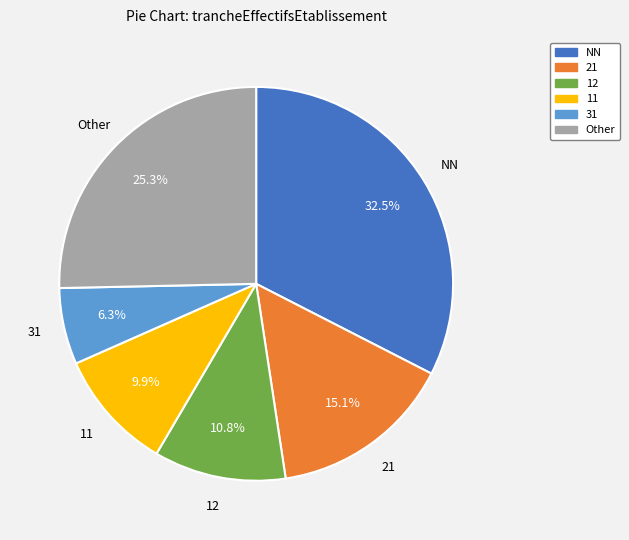

Is there any slice that represents more than half of the pie?

No